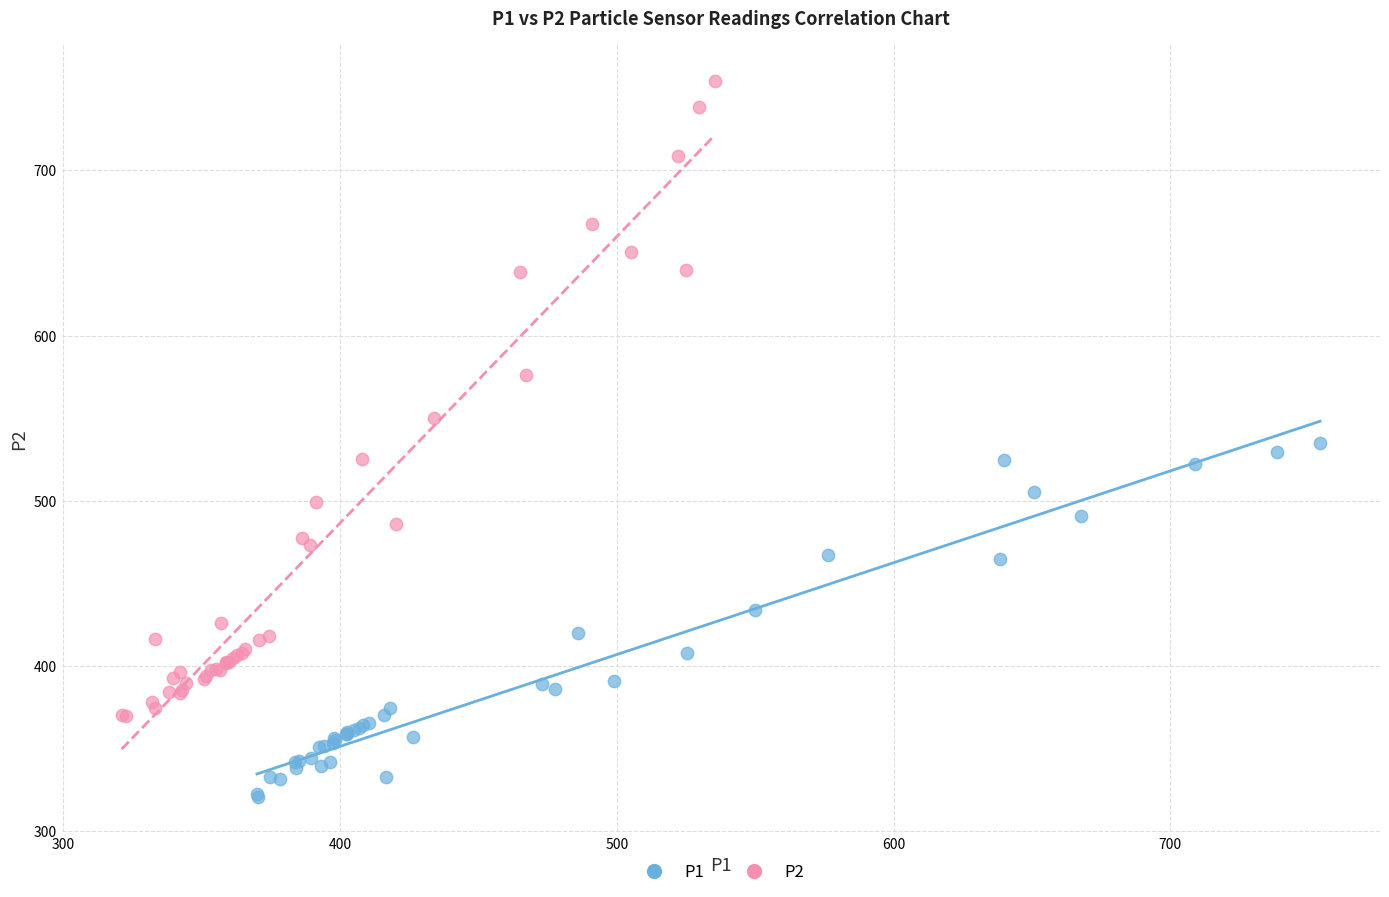

What are all the series names shown in the legend?

P1, P2